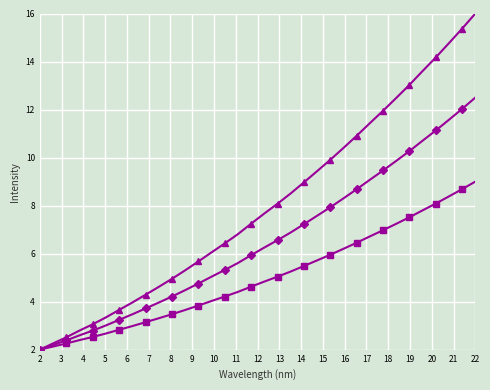

What is the minimum value shown in the chart?

2.0